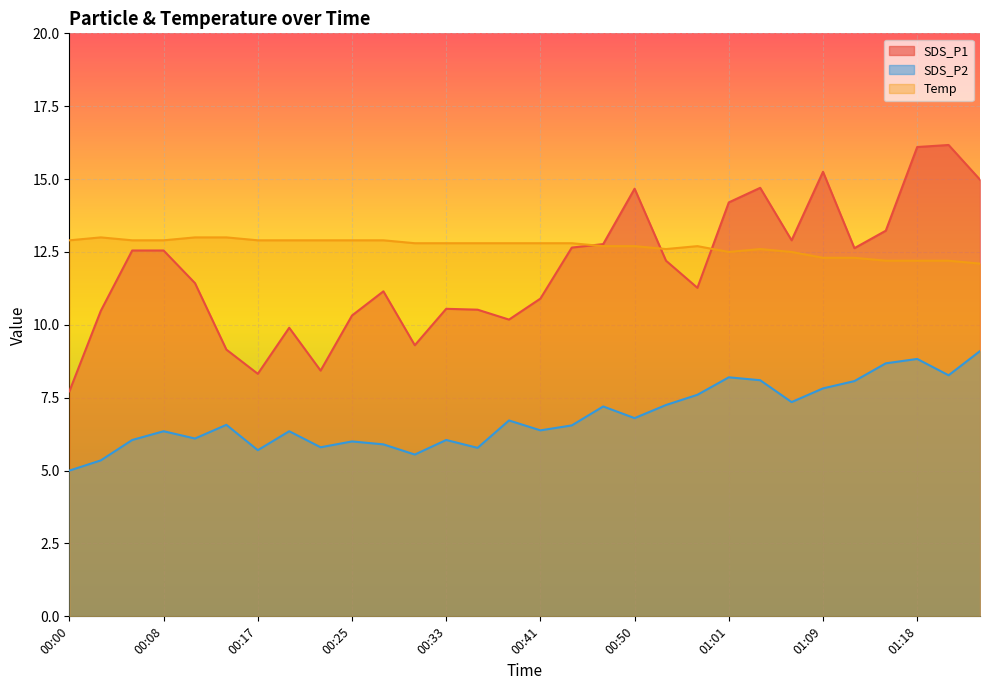

Which series has the widest spread of values?

SDS_P1